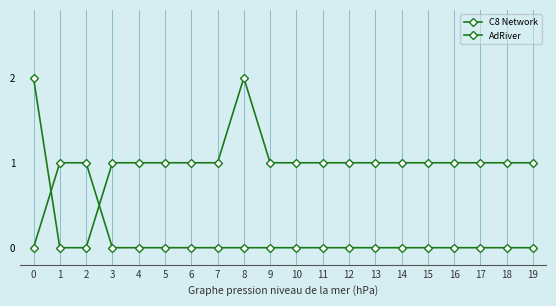

Count the number of categories in the chart.

20